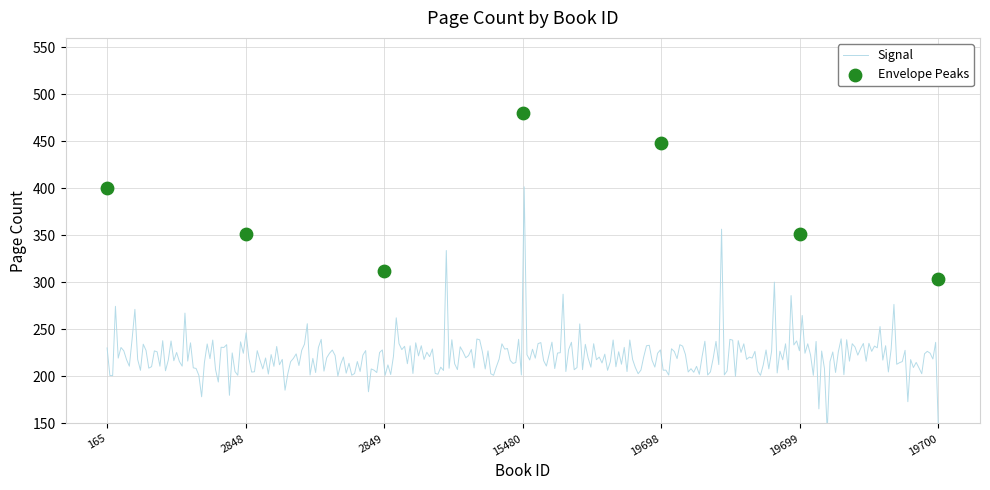

Between 2848 and 19699, which is larger?

2848